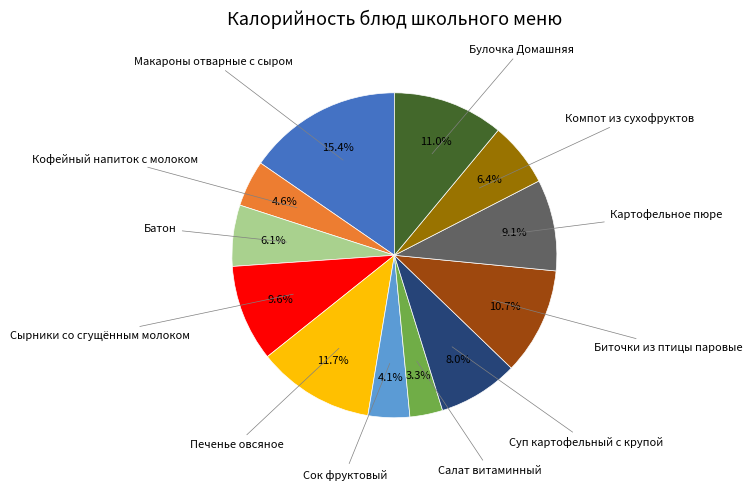

Does any single category account for the majority?

No